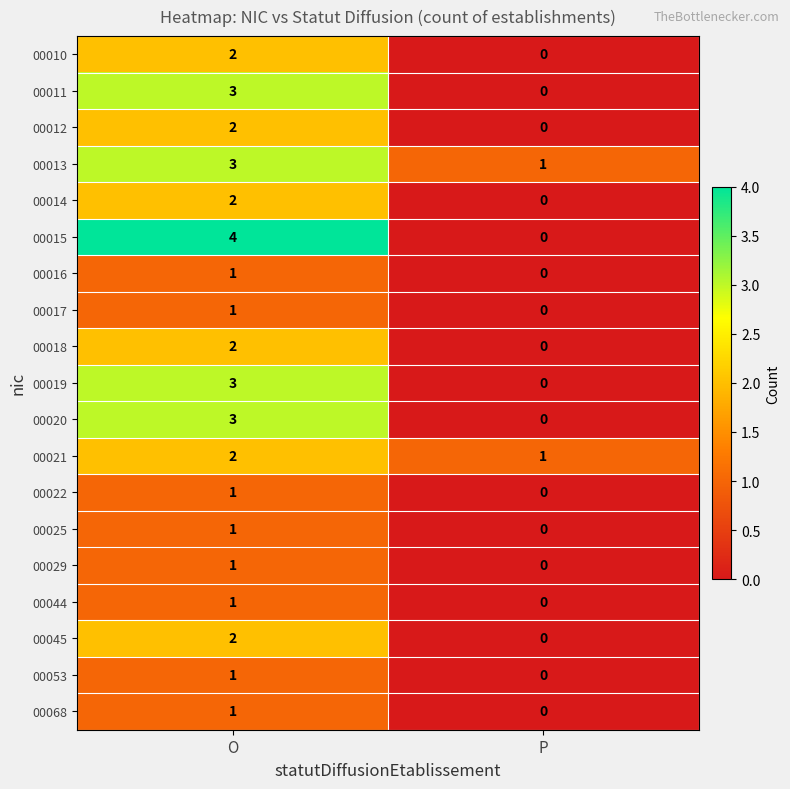

List the labels in order of 00045 value, largest first.

O, P